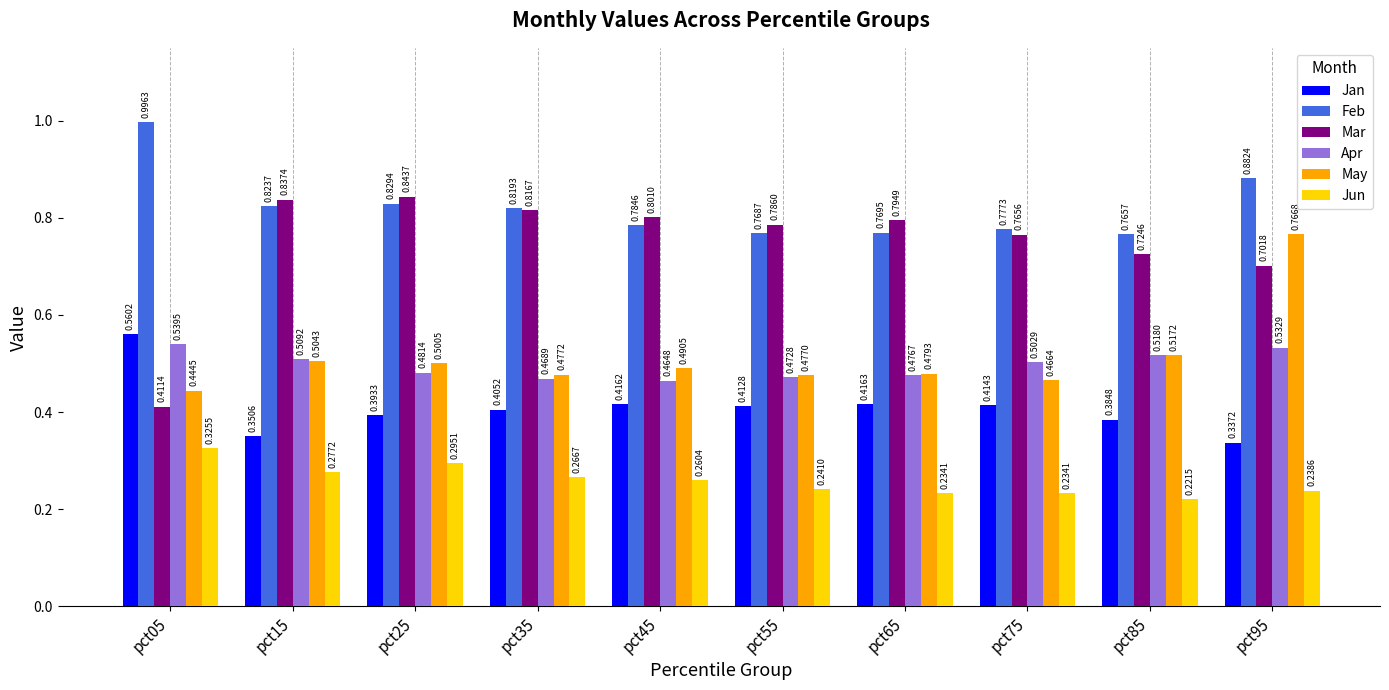

Which label corresponds to the smallest value in the chart?

pct85